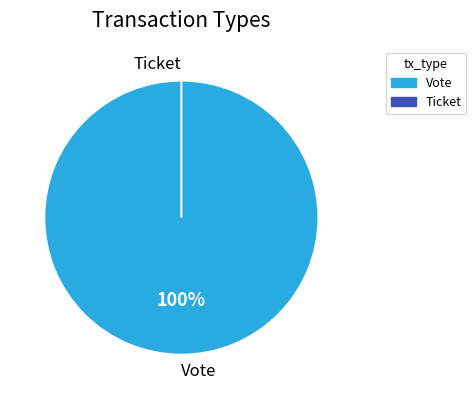

True or false: Vote accounts for 100% of the total.

True